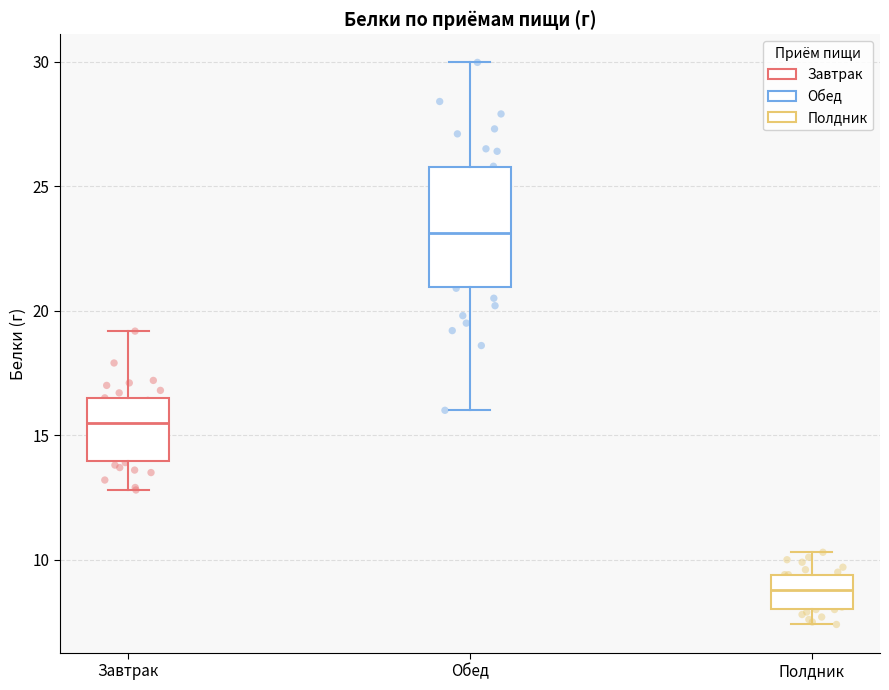

Reading left to right, transcribe this box plot: for each box, give where its median line is, the range the box spans, and where its two whiskers end, as read against the y-axis. The values are not printed on the chart, so give them approximately, as read against the axis.

Завтрак: median 15.5, box 14.0 to 16.5, whiskers 13.0 to 19.0
Обед: median 23.0, box 21.0 to 26.0, whiskers 16.0 to 30.0
Полдник: median 9.0, box 8.0 to 9.5, whiskers 7.5 to 10.5